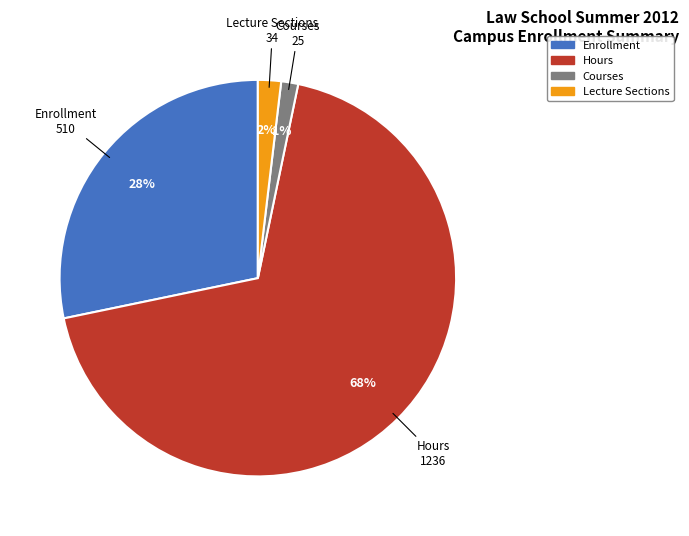

To the nearest percent, what percentage of the pie is Courses?

1%